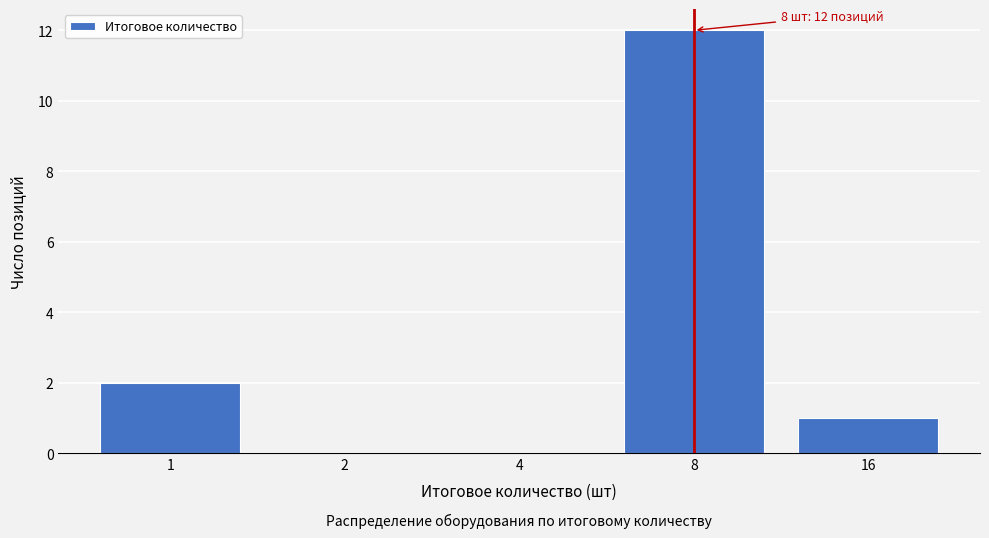

Reading right to left, list all the values displayed in this chart.

16=1	8=12	4=0	2=0	1=2